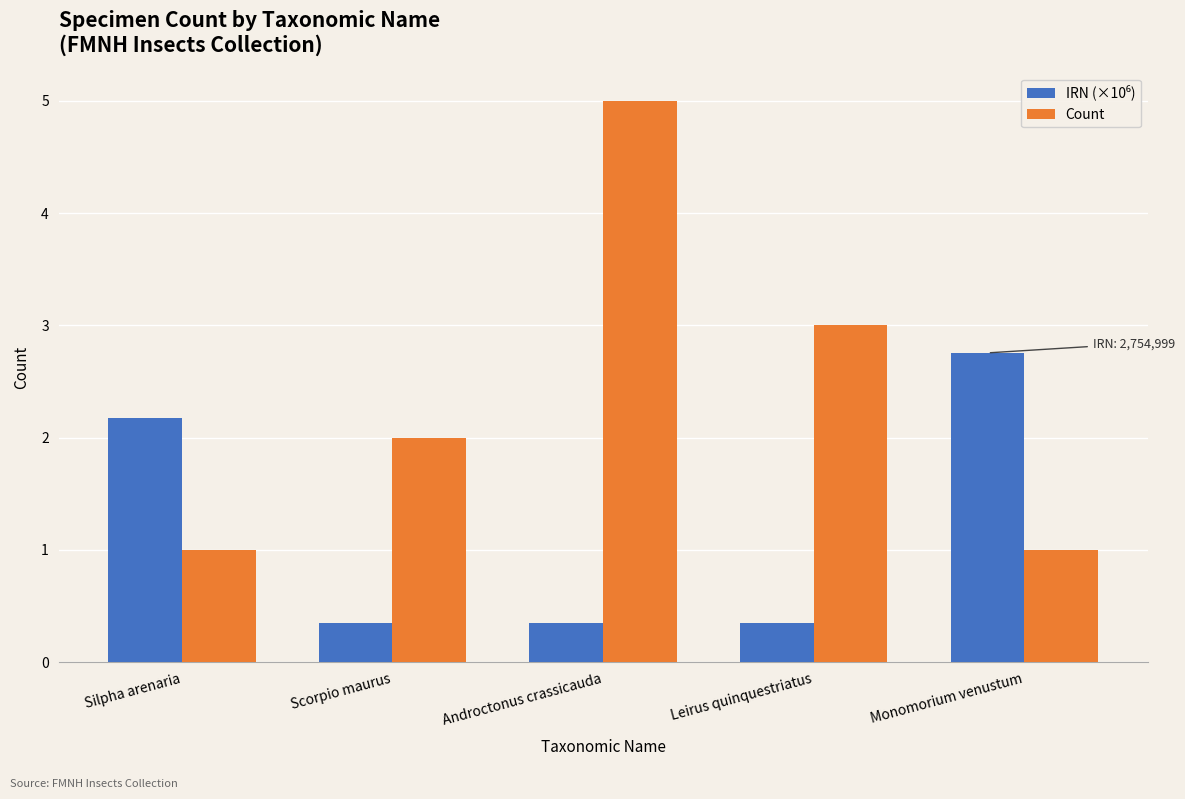

What is the label of the 3rd bar from the left?

Androctonus crassicauda